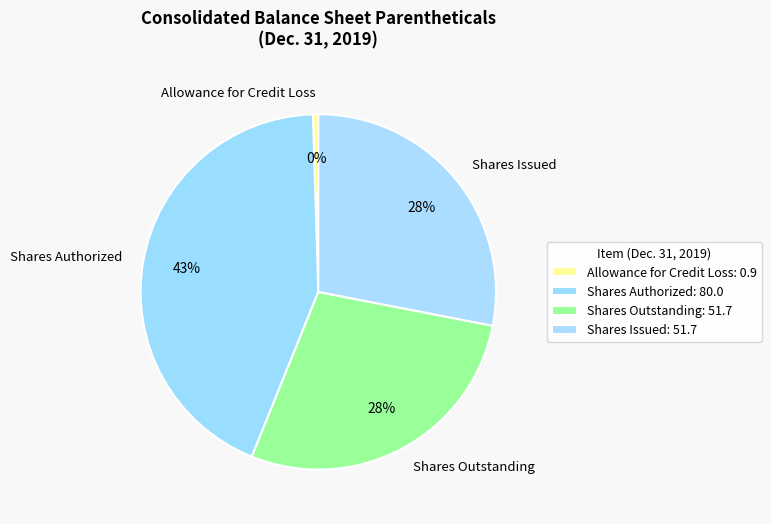

What percentage is the Shares Authorized slice, to the nearest percent?

43%